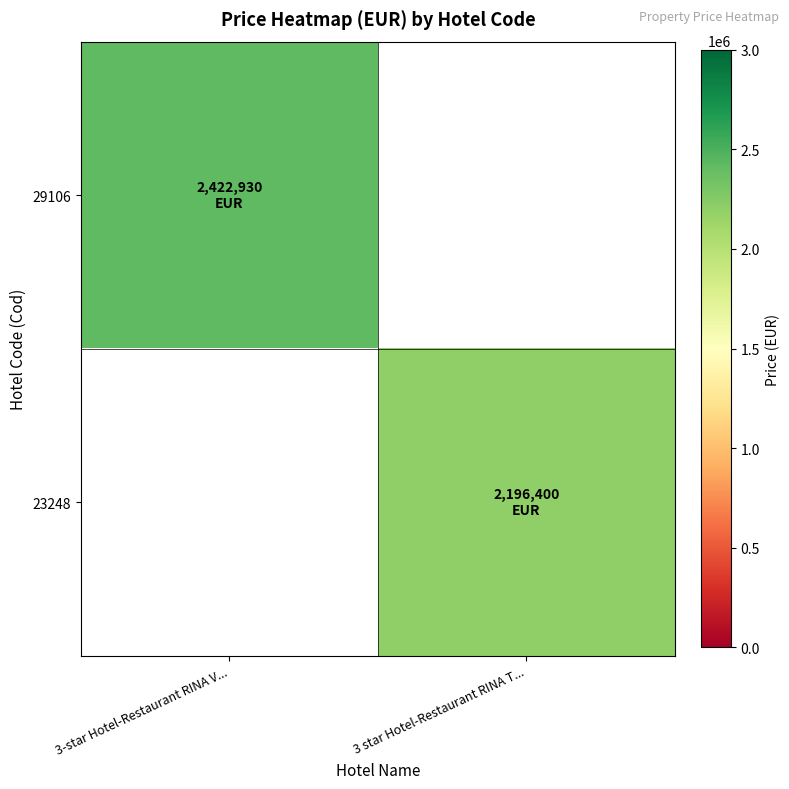

Rank the categories by 23248 value from highest to lowest.

3-star Hotel-Restaurant RINA V..., 3 star Hotel-Restaurant RINA T...